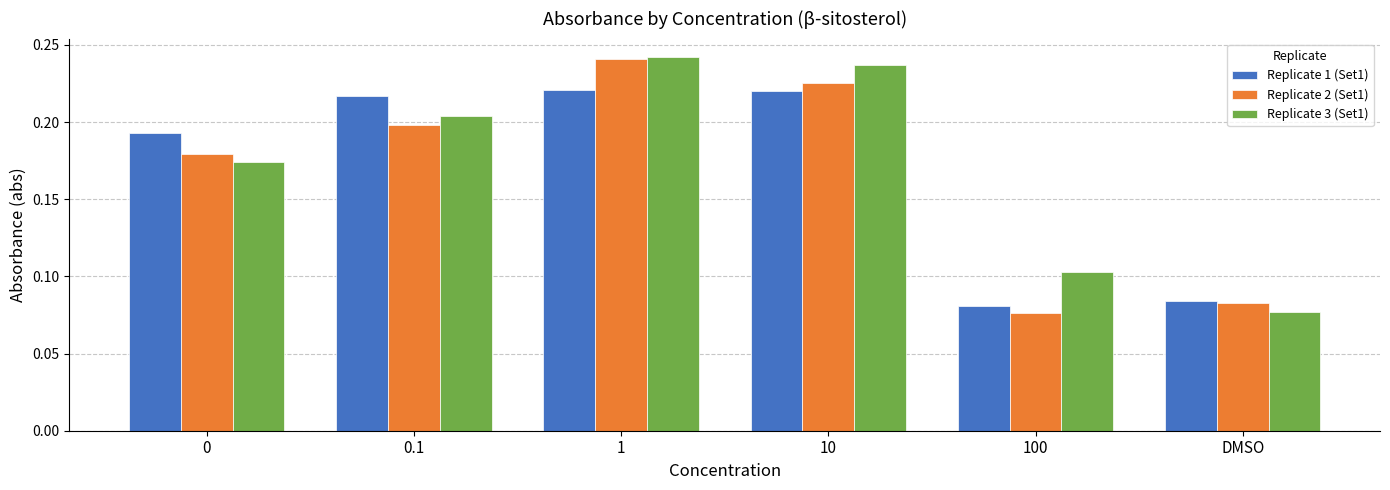

What is the total value across all series at 0?

0.5